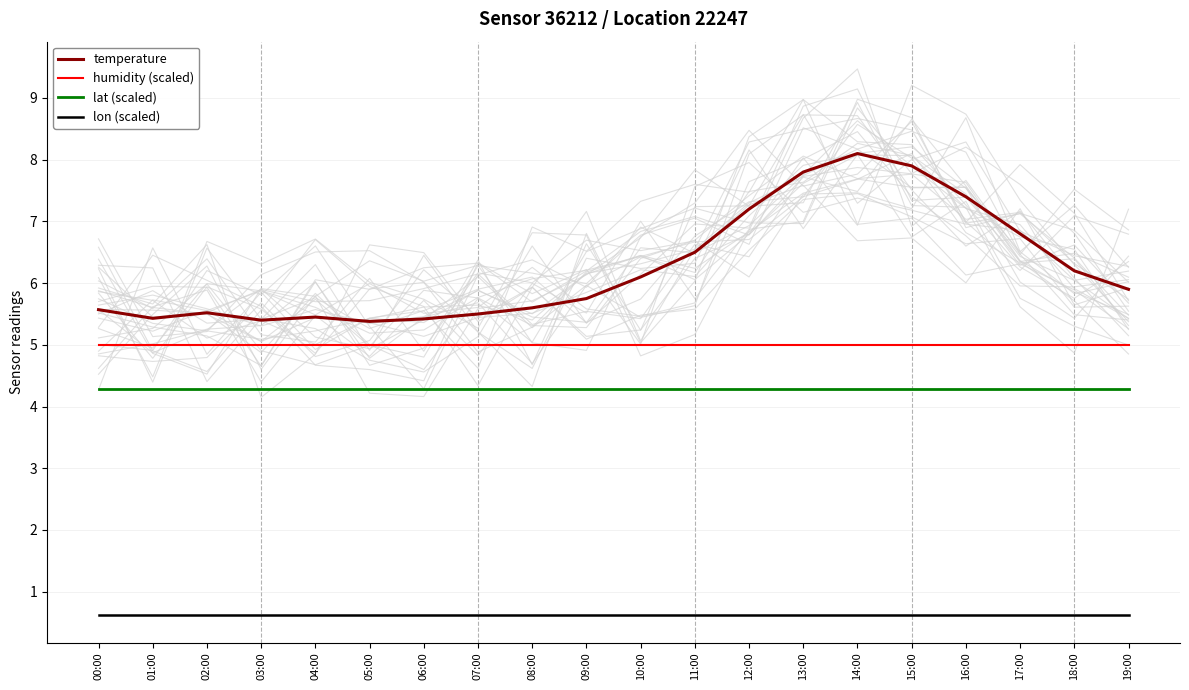

True or false: lat (scaled) and lon (scaled) intersect in this chart.

False